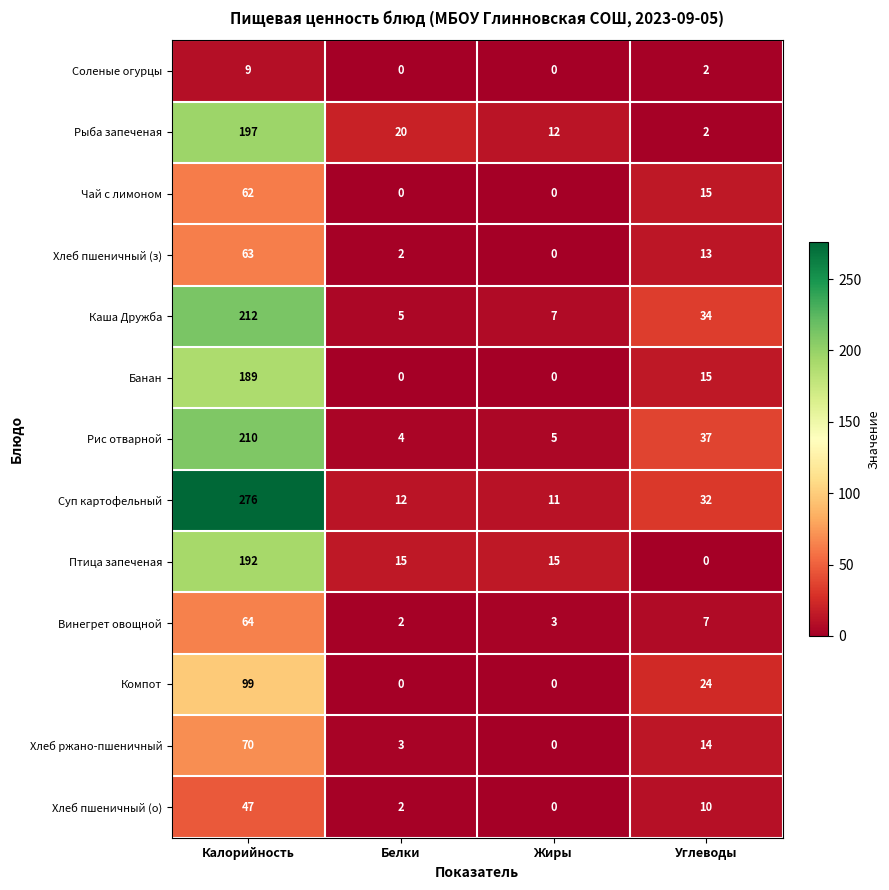

What is the total value across all series at Белки?

65